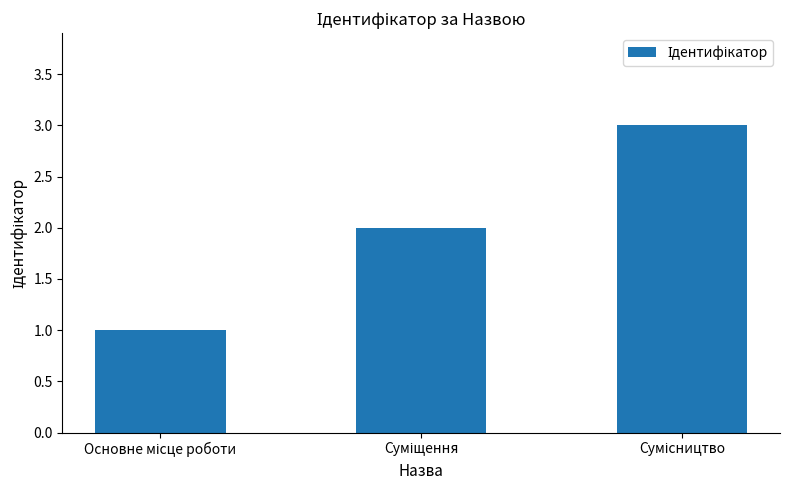

Reading left to right, list all the values displayed in this chart.

1	2	3